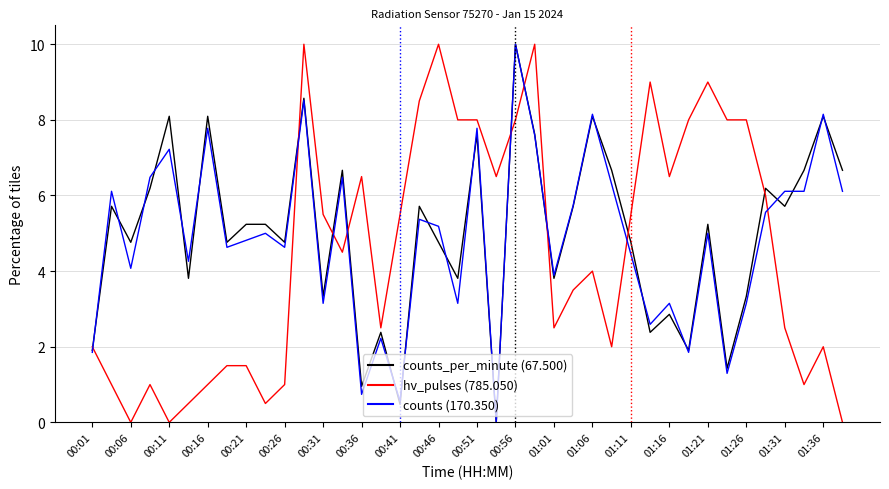

What is the maximum value shown in the chart?

10.0